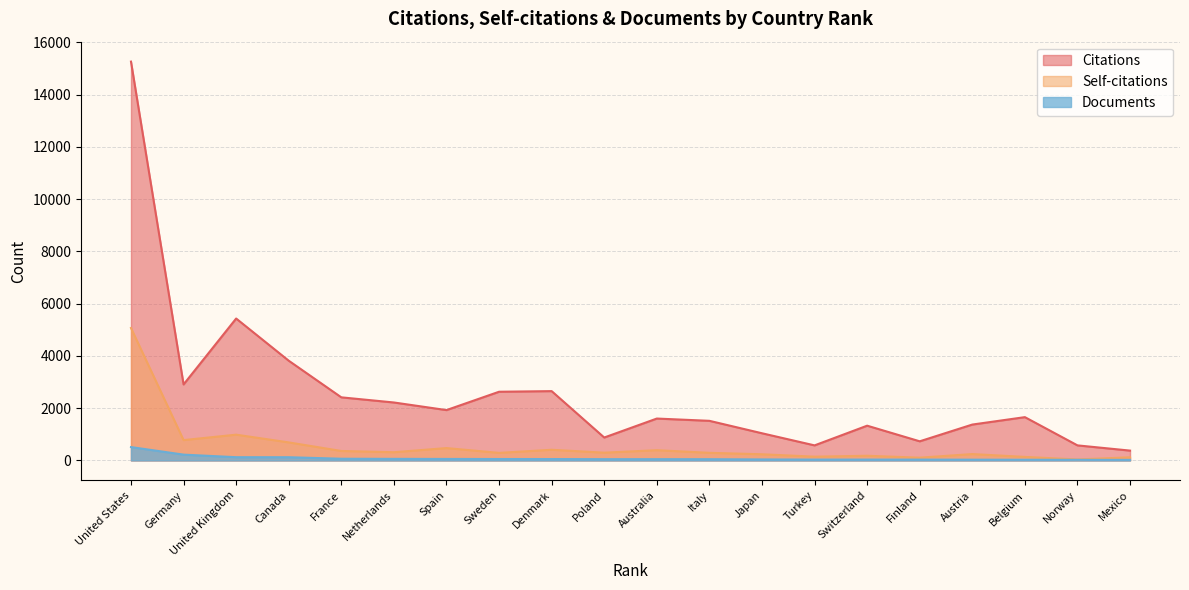

At Austria, list the series in order from smallest to largest.

Documents, Self-citations, Citations